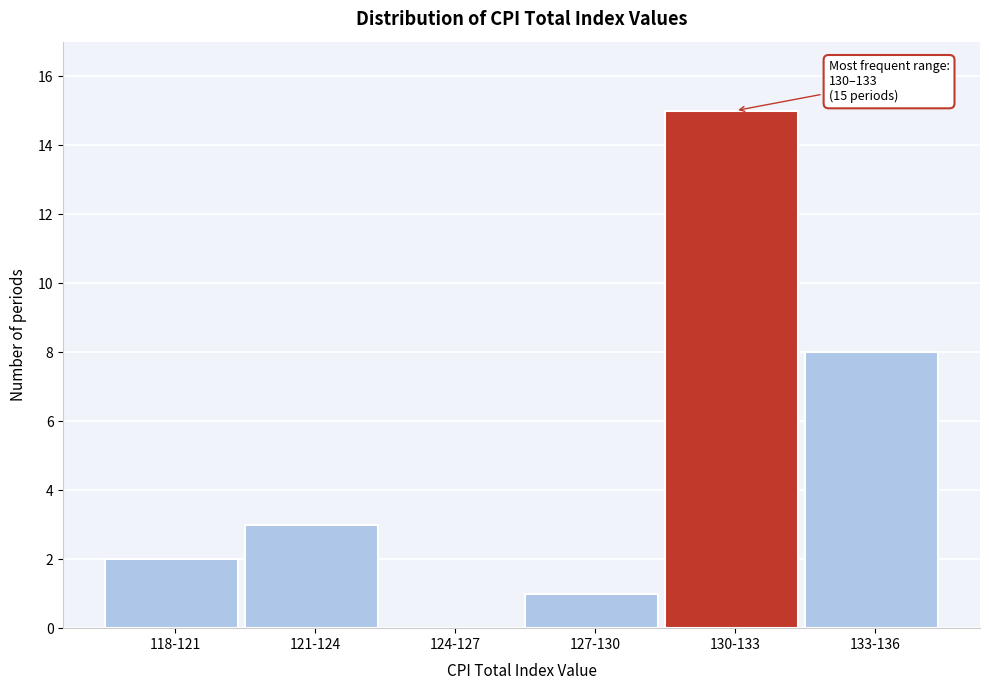

Reading right to left, what are all the values shown in this chart?

133-136=8	130-133=15	127-130=1	124-127=0	121-124=3	118-121=2